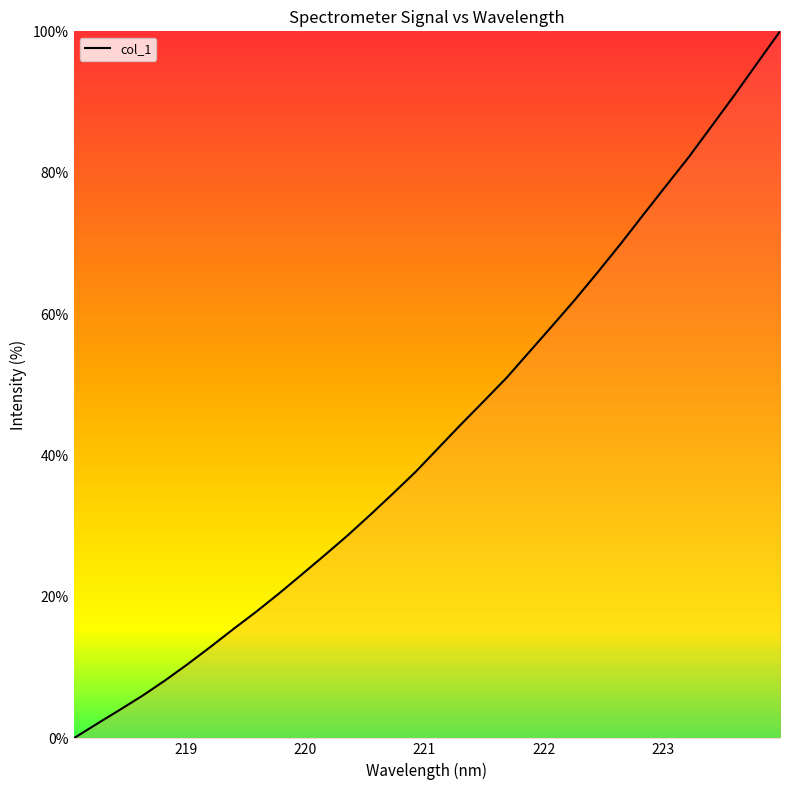

What is the difference between the maximum and minimum values?

100.0